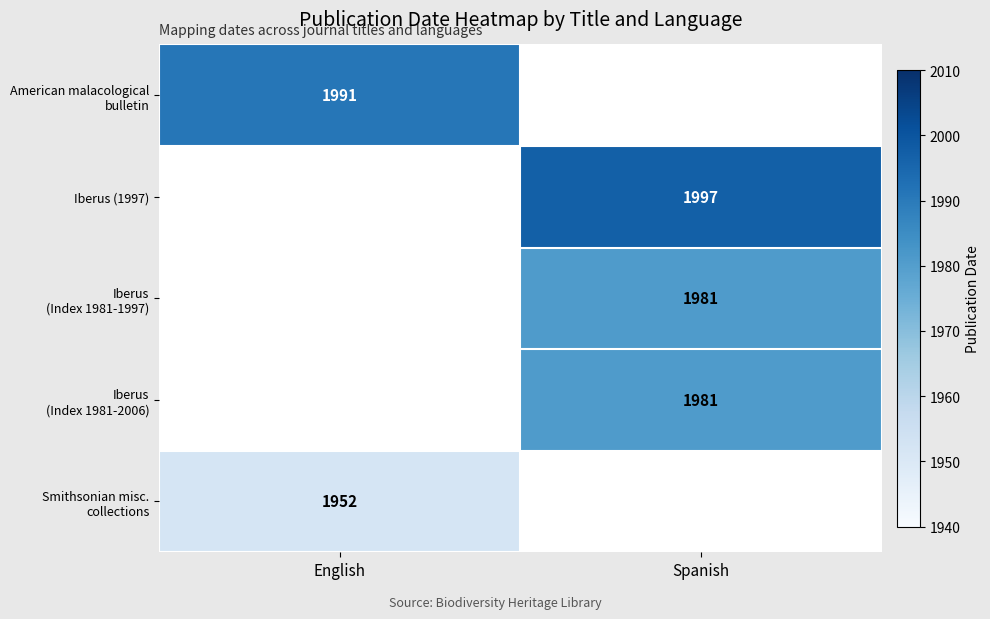

How many categories are shown in the chart?

2